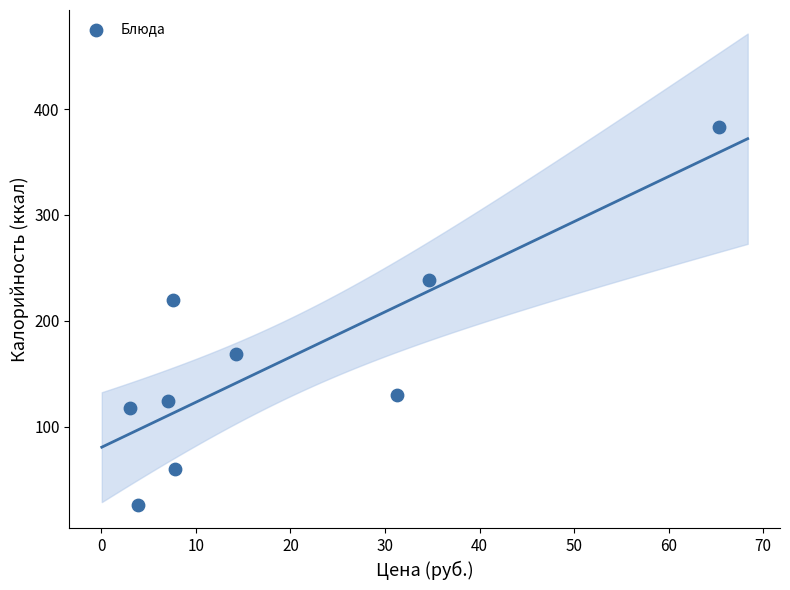

What Y value in the scatter plot is closest to 204?

220